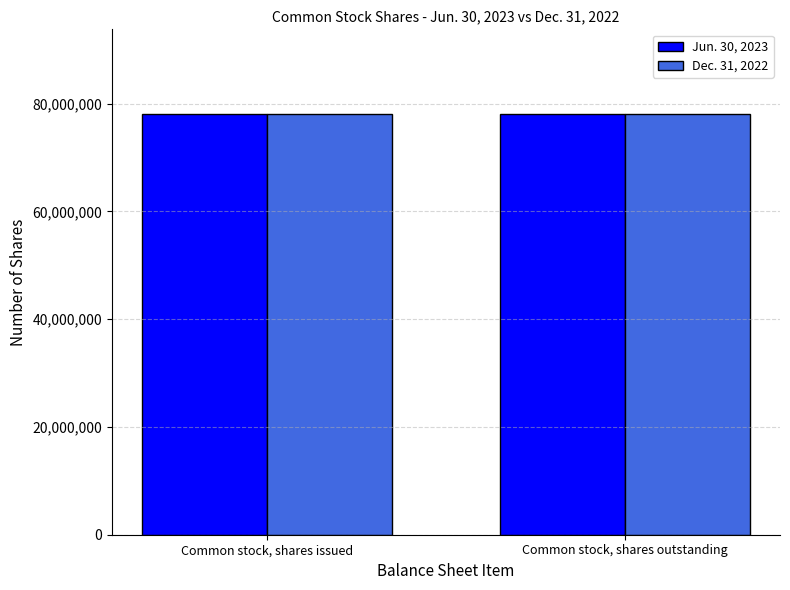

What is the average value of the Dec. 31, 2022 series?

78022924